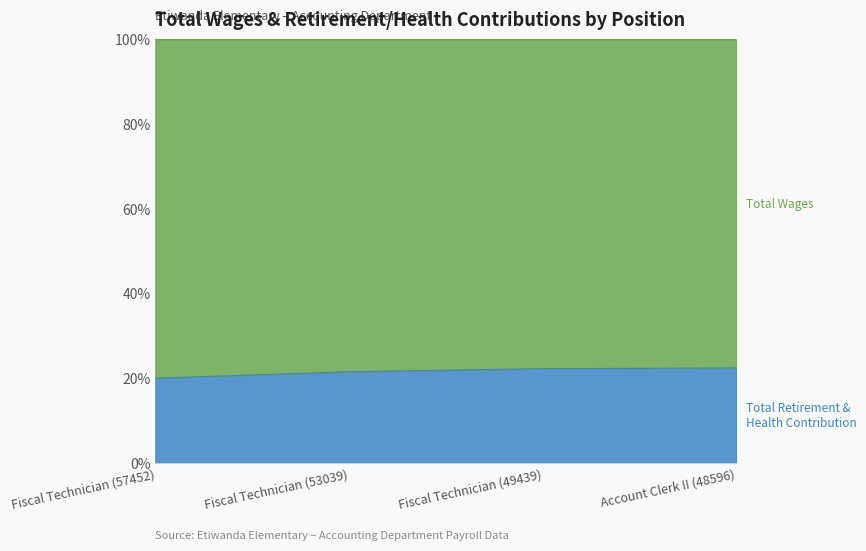

What is the smallest value displayed?

20.0